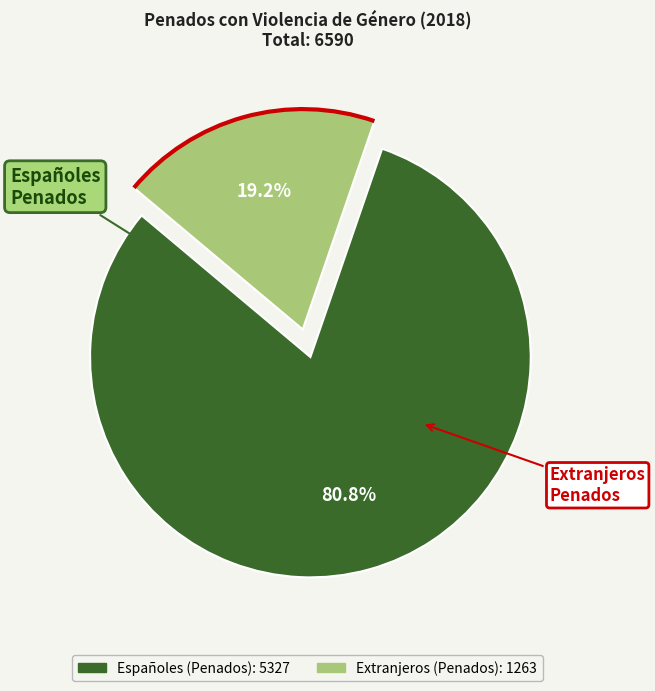

Is there any slice that represents more than half of the pie?

Yes